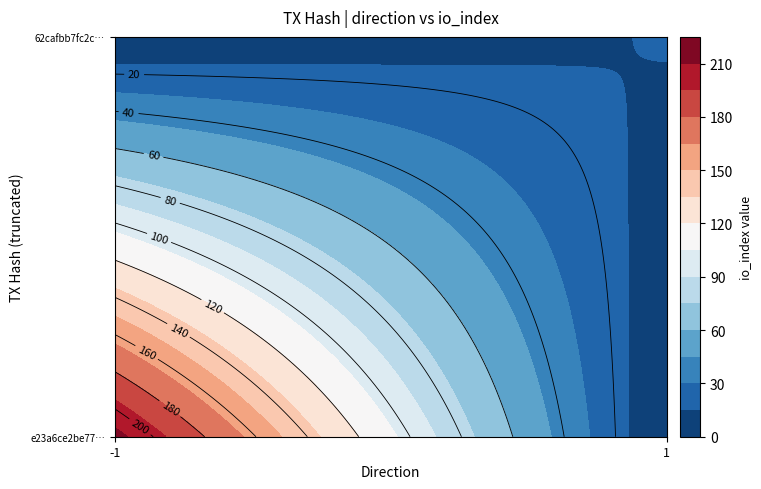

Reading left to right, list all the values displayed in this chart.

e23a6ce2be774a67fae8c1bc56468d07c03c653: -1.0	215.0	0.7
62cafbb7fc2c4a7e400d9152bcf49275d4655a8: 1.0	16.0	0.7